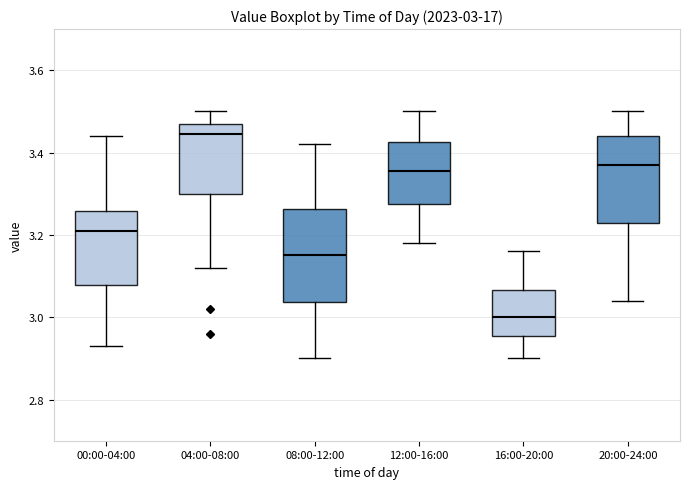

Which box's median line is the lowest?

16:00-20:00